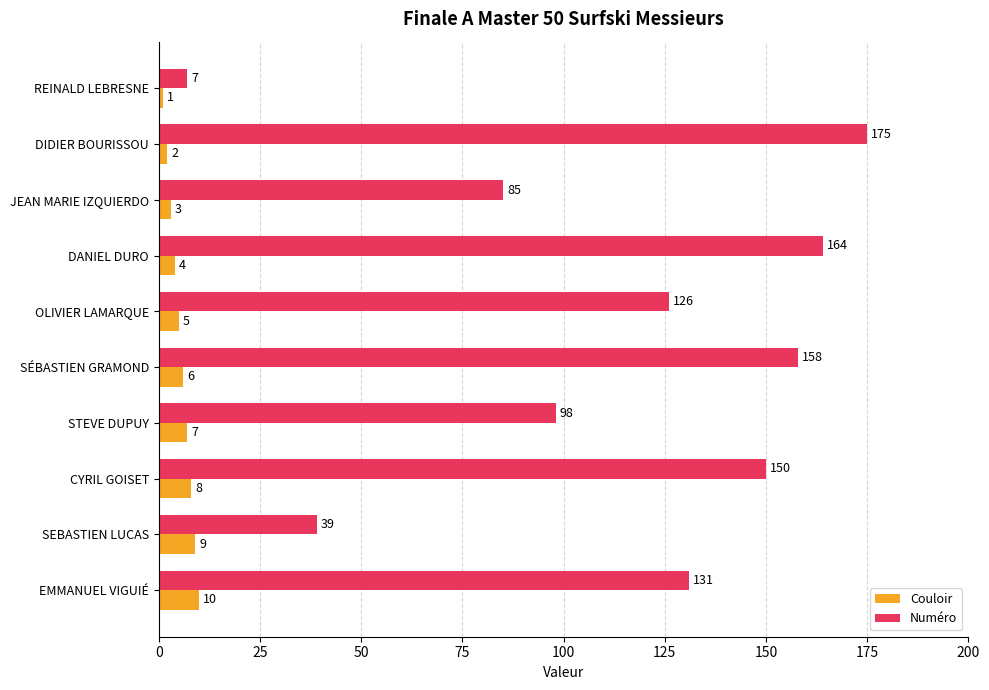

Rank the categories by Couloir value from highest to lowest.

EMMANUEL VIGUIÉ, SEBASTIEN LUCAS, CYRIL GOISET, STEVE DUPUY, SÉBASTIEN GRAMOND, OLIVIER LAMARQUE, DANIEL DURO, JEAN MARIE IZQUIERDO, DIDIER BOURISSOU, REINALD LEBRESNE